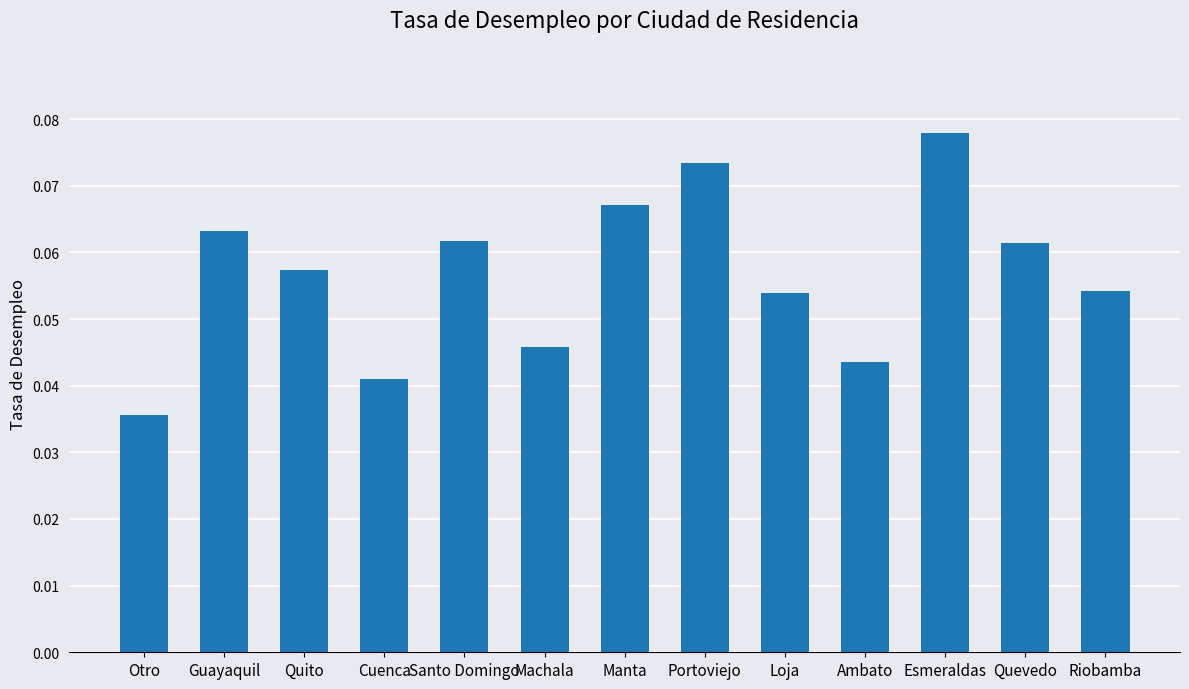

What is the label of the 8th bar from the left?

Portoviejo